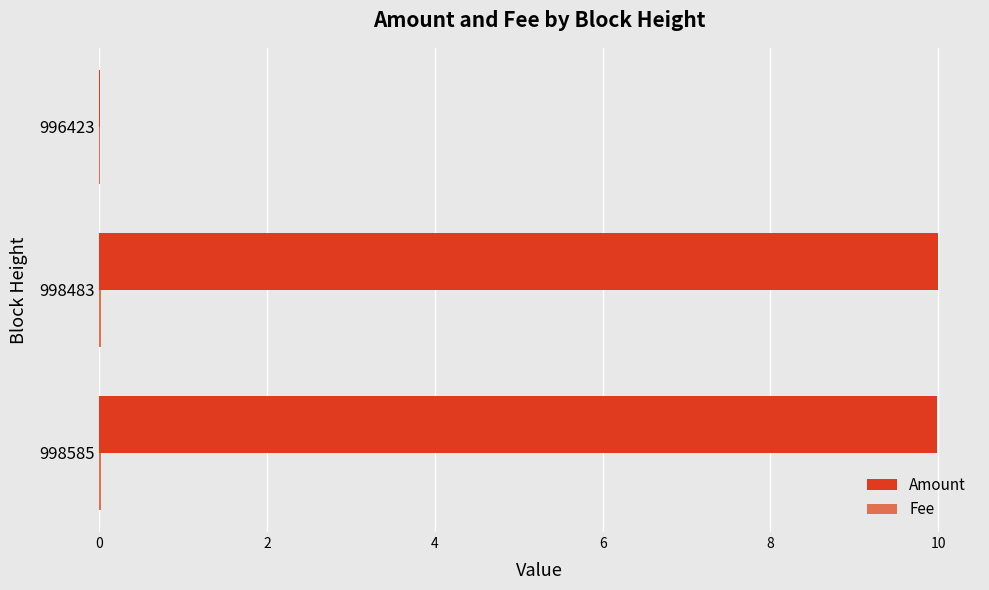

What is the sum of all Amount values?

20.0